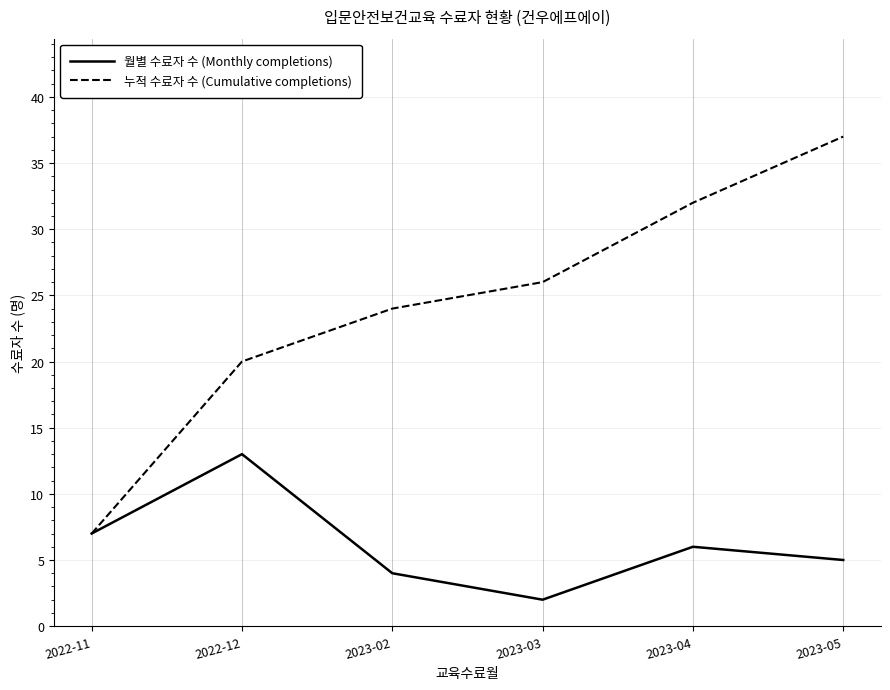

Reading left to right, what are all the values shown in this chart?

월별 수료자 수 (Monthly completions): 7	13	4	2	6	5
누적 수료자 수 (Cumulative completions): 7	20	24	26	32	37